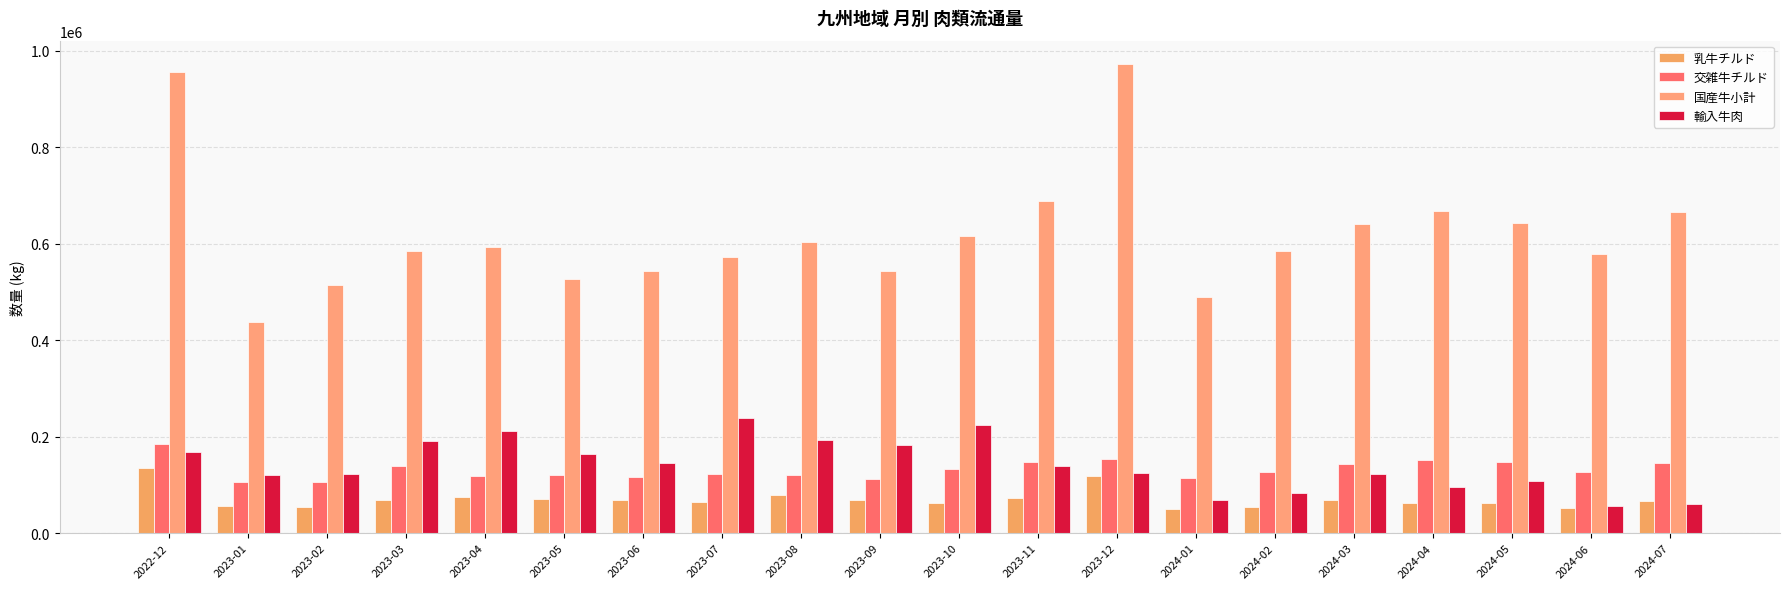

Rank the series by their maximum value, from lowest to highest.

乳牛チルド, 交雑牛チルド, 輸入牛肉, 国産牛小計